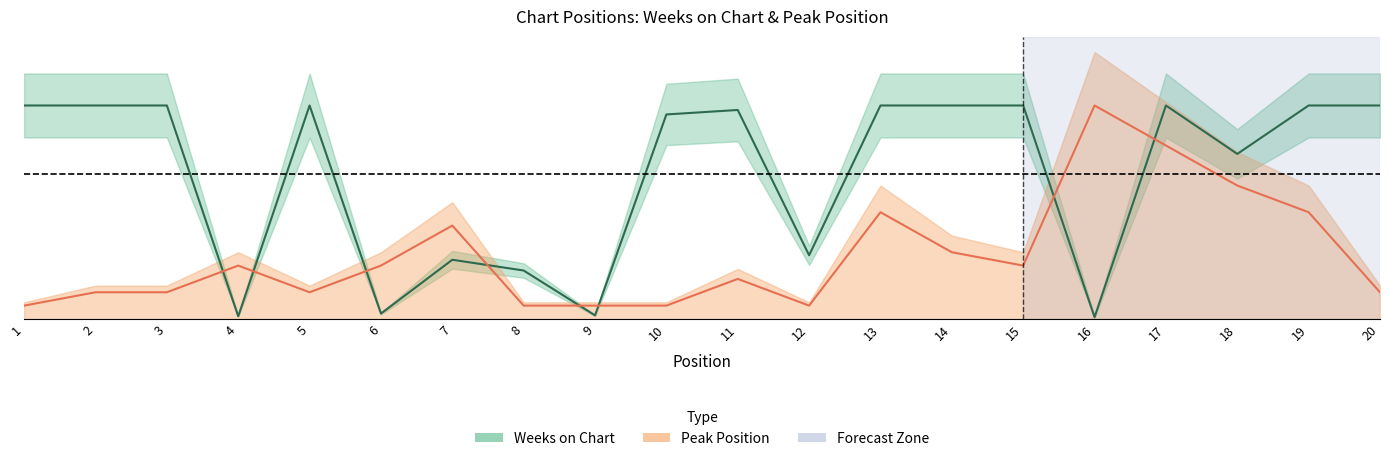

Rank the series at 12 from lowest to highest value.

Peak Position, Weeks on Chart